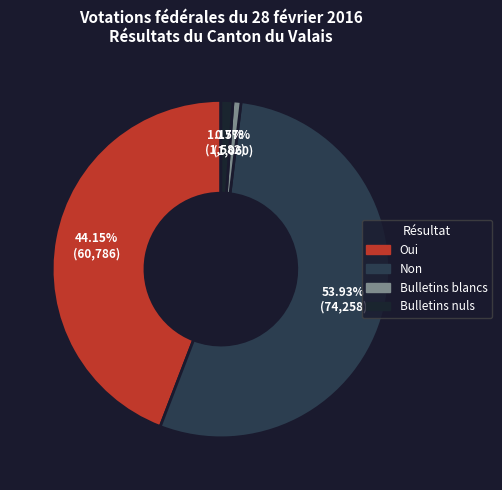

To the nearest percent, what percentage of the pie is Oui?

44%